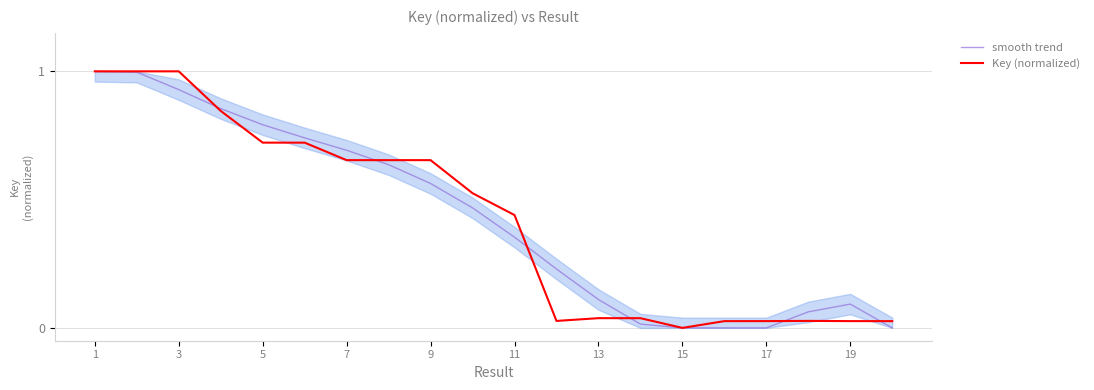

The value of Key (normalized) at 5 is 1.1. True or false?

False